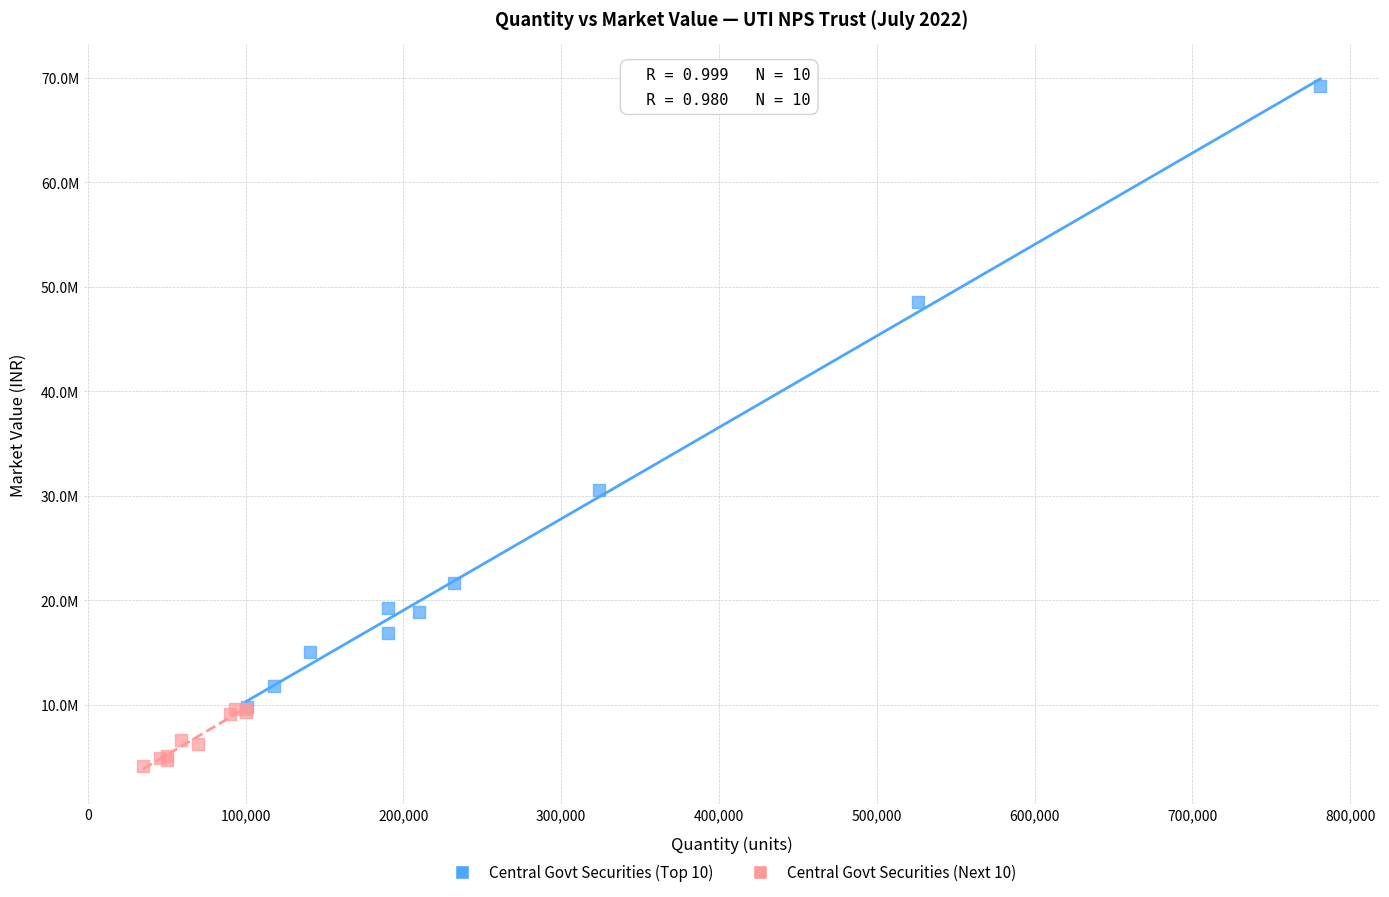

Which series reaches the maximum Y coordinate?

Central Govt Securities (Top 10)